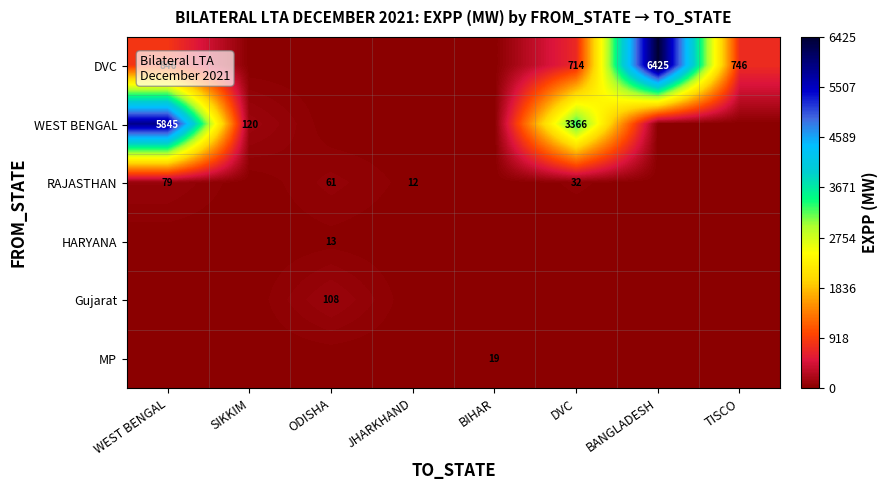

Is it true that DVC equals 846 at WEST BENGAL?

True